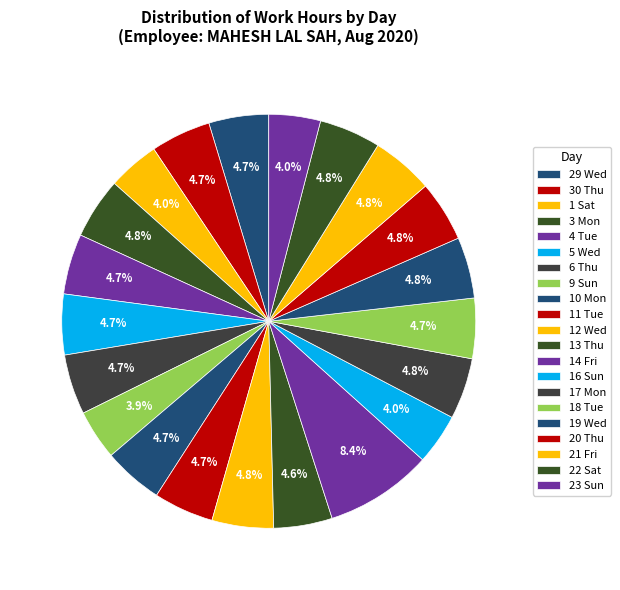

How many slices are in this pie chart?

21